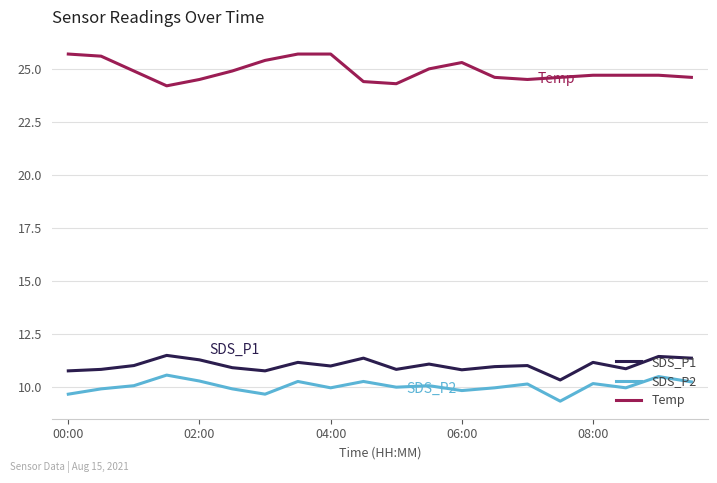

What is the sum of all SDS_P2 values?

200.5